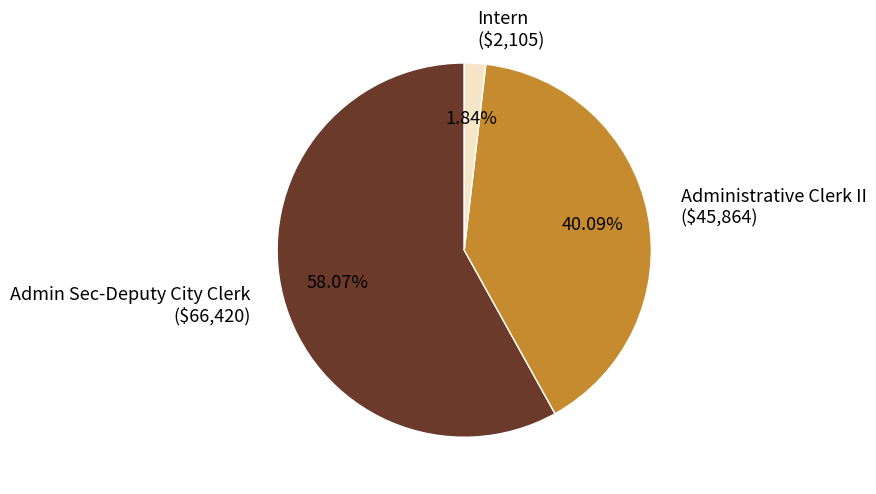

Combined, what portion of the pie is Admin Sec-Deputy City Clerk and Intern?

59.9%